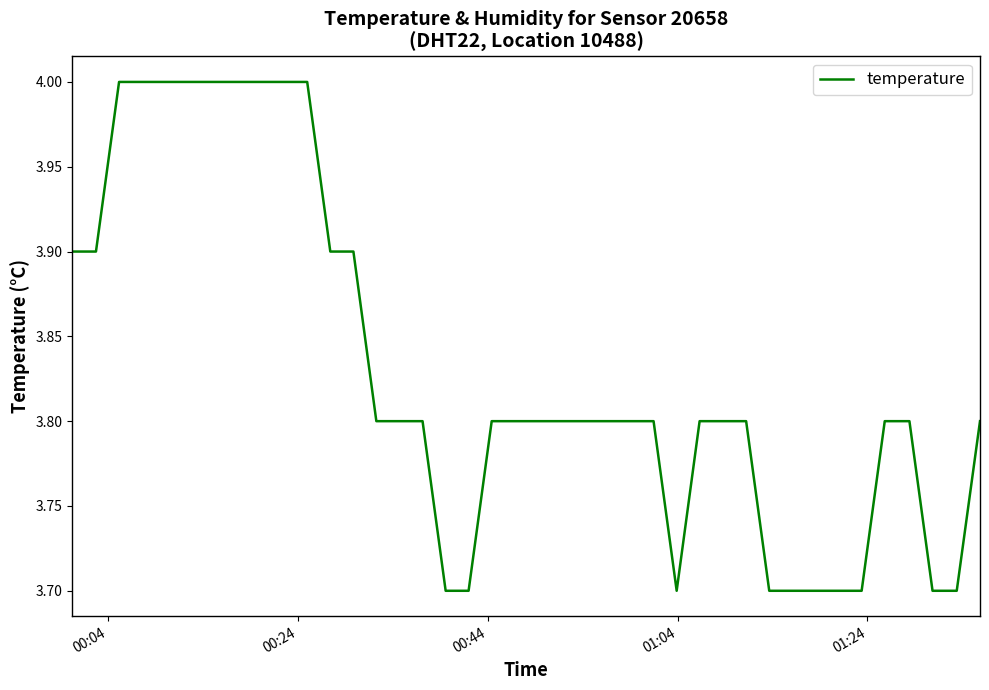

What is the smallest value displayed?

3.7